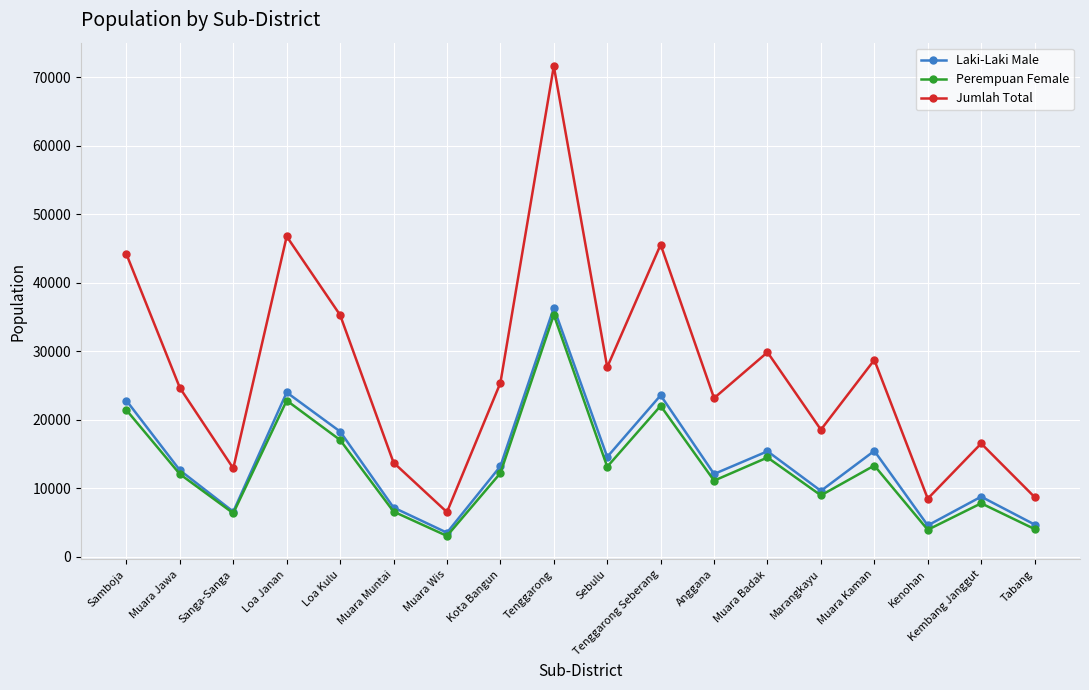

How many lines are shown in the chart?

3